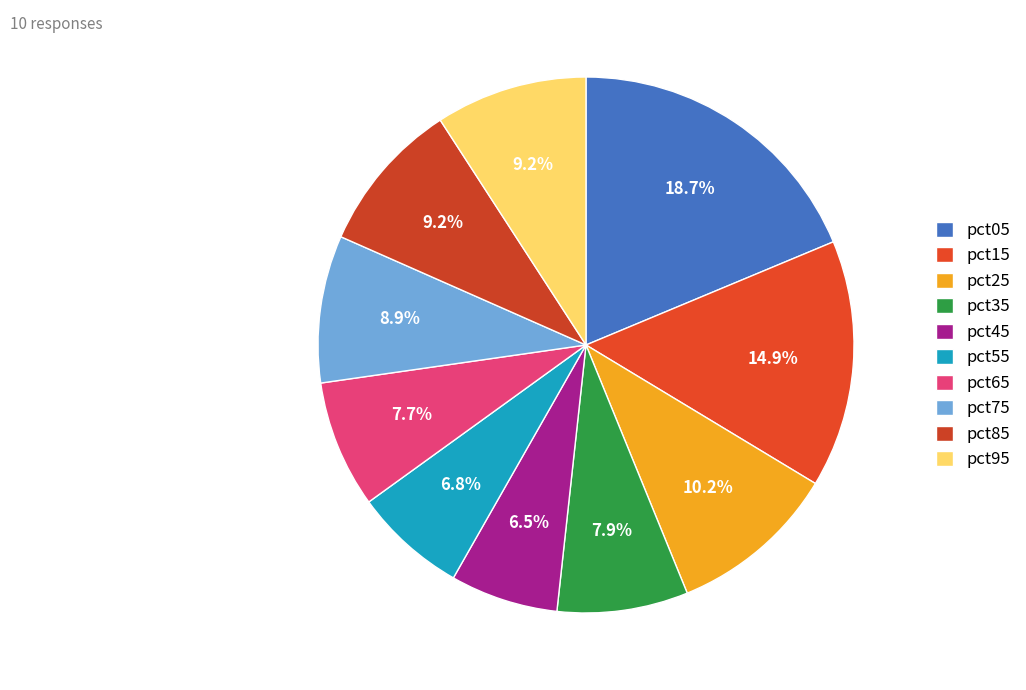

Is there any slice that represents more than half of the pie?

No